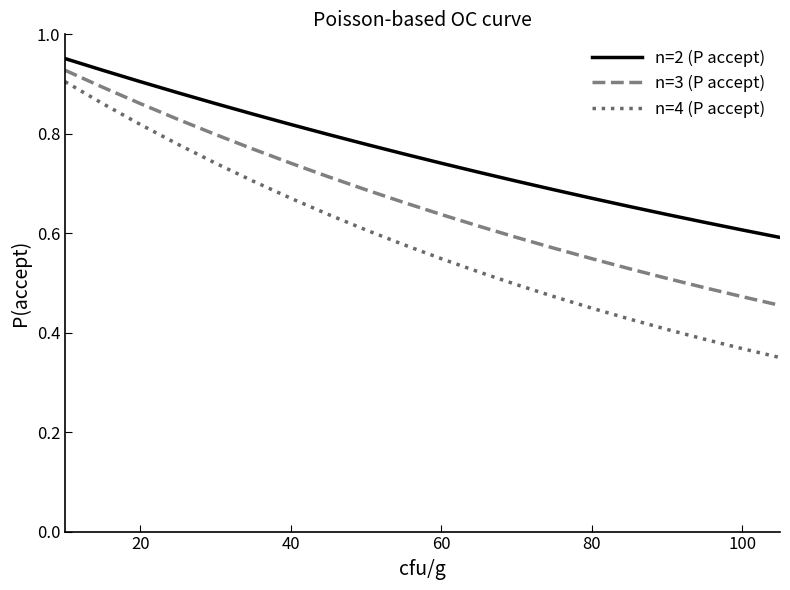

True or false: n=3 (P accept) and n=4 (P accept) intersect in this chart.

False